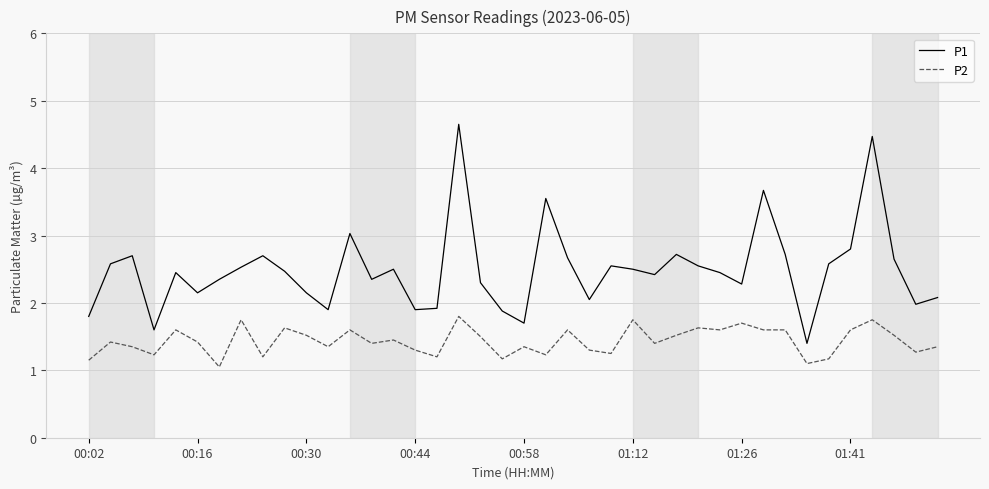

Rank the series by their average value, from lowest to highest.

P2, P1